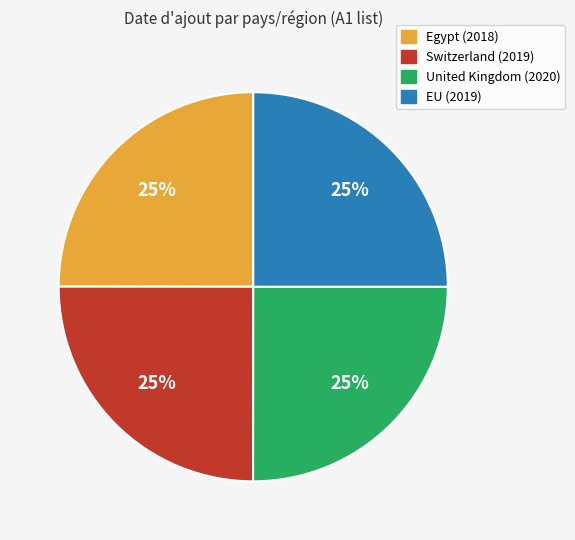

How many segments does this pie chart have?

4